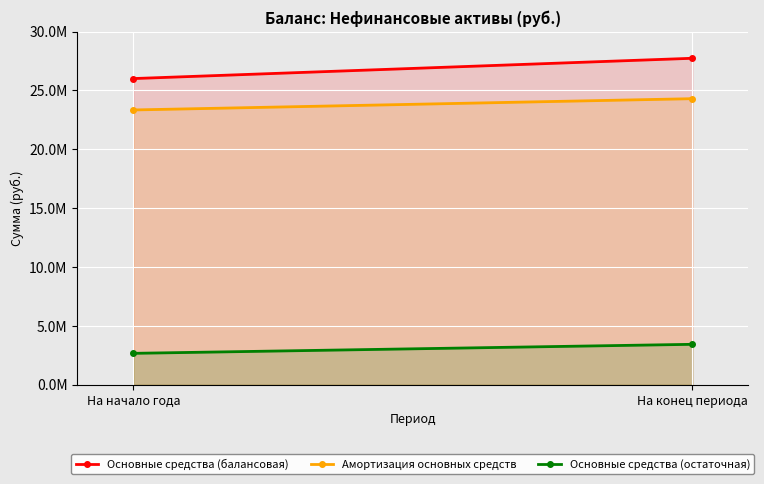

What is the total value across all series at На начало года?

52016317.1